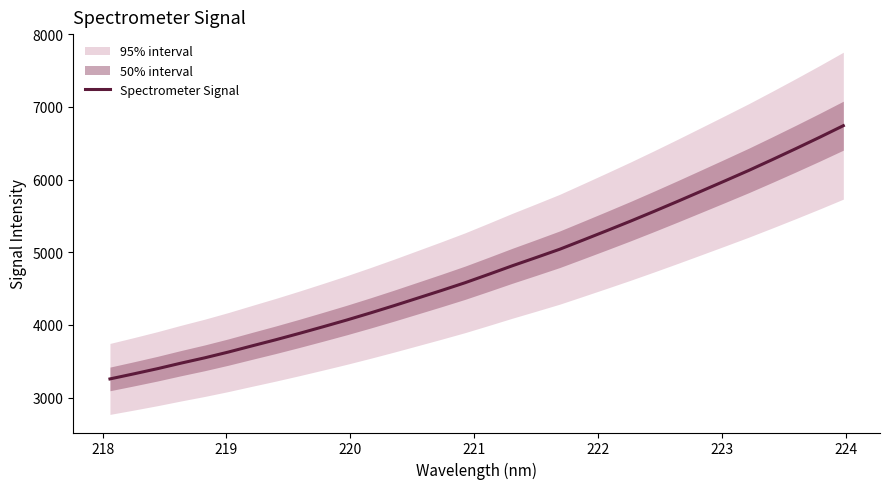

What is the maximum value for Spectrometer Signal?

6742.8